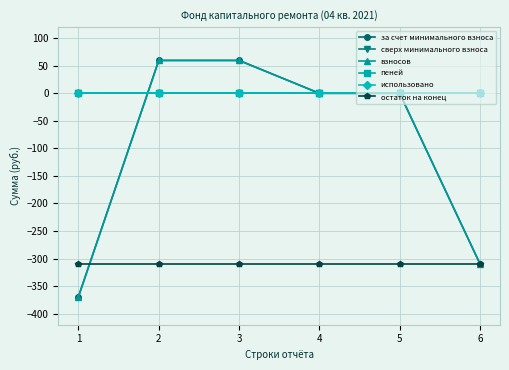

Rank the series at 1 from highest to lowest value.

сверх минимального взноса, пеней, использовано, остаток на конец, за счет минимального взноса, взносов